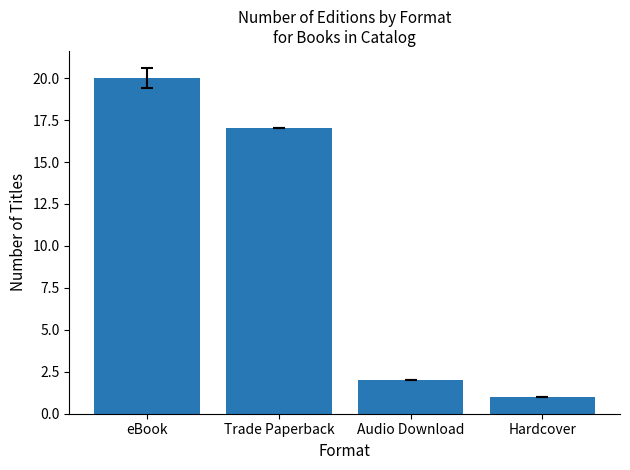

What is the label of the 1st bar from the right?

Hardcover